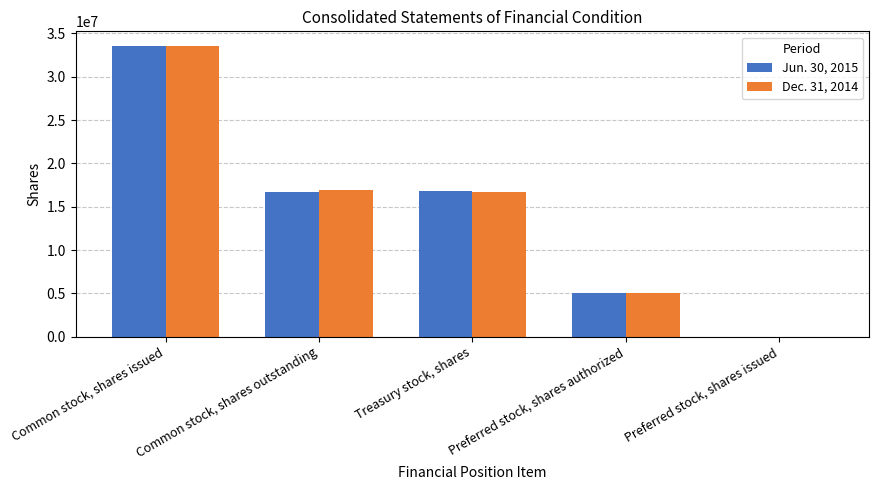

What is the sum of all Jun. 30, 2015 values?

72133544